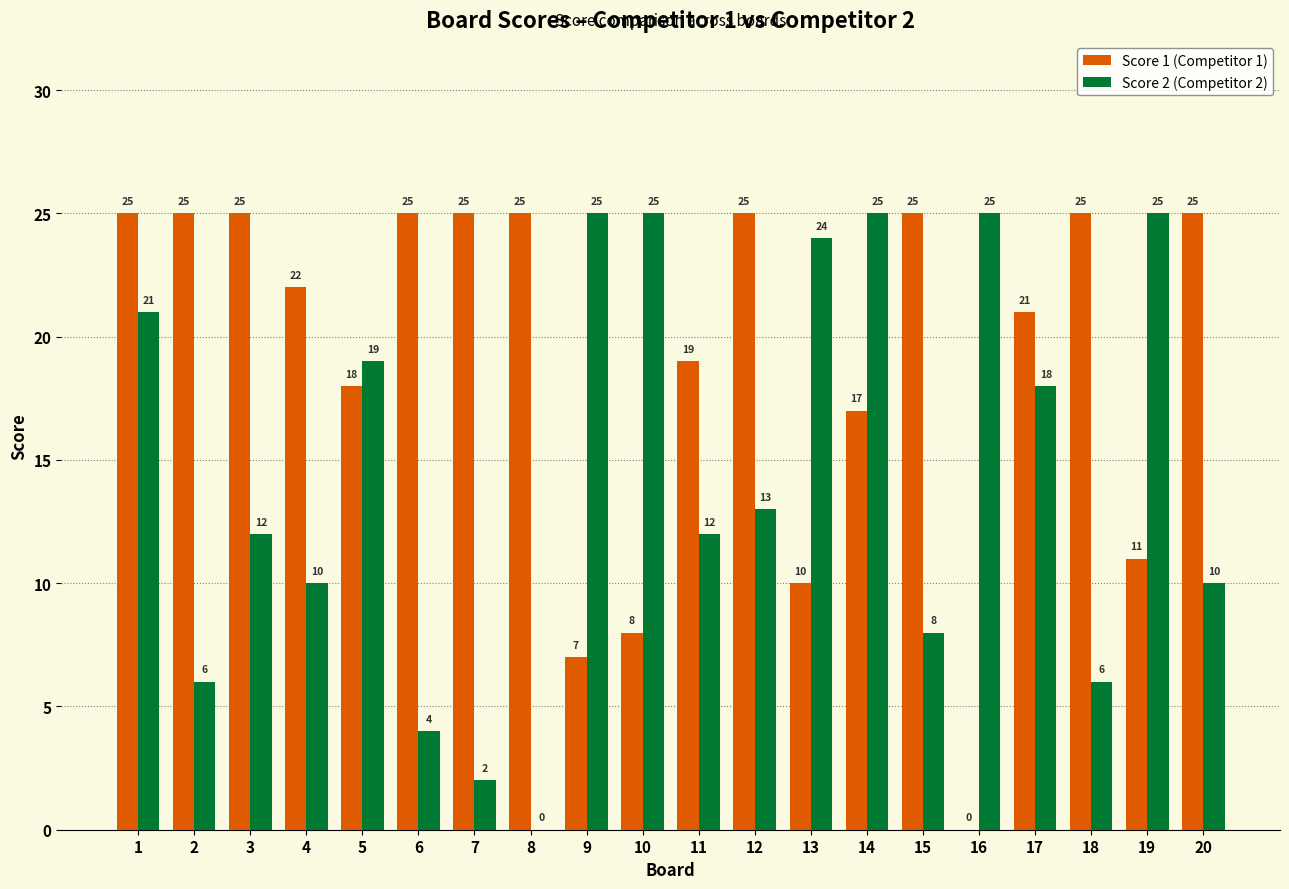

Where is Score 1 (Competitor 1) nearest to the value 12?

19